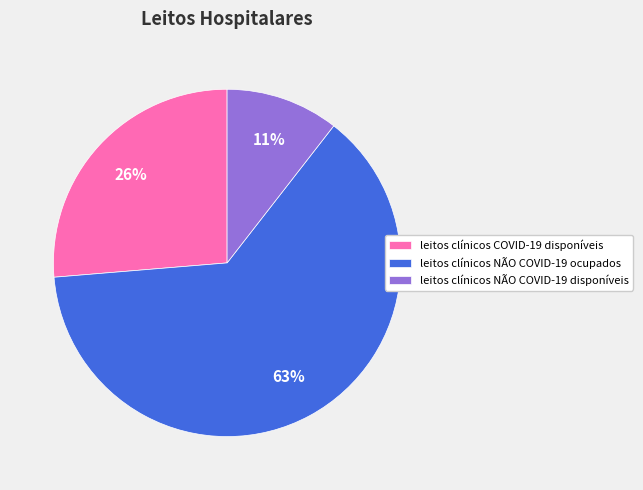

Between leitos clínicos NÃO COVID-19 ocupados and leitos clínicos COVID-19 disponíveis, which is larger?

leitos clínicos NÃO COVID-19 ocupados